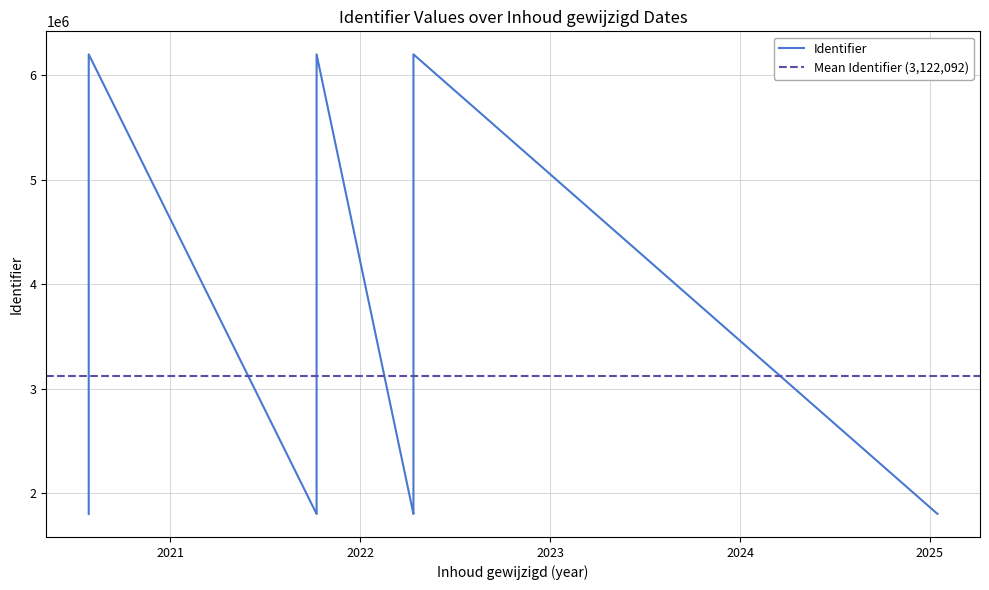

Rank the categories by value from highest to lowest.

2022-04-14, 2020-07-27, 2021-10-08, 2022-04-14, 2022-04-14, 2020-07-27, 2021-10-08, 2025-01-13, 2021-10-08, 2025-01-13